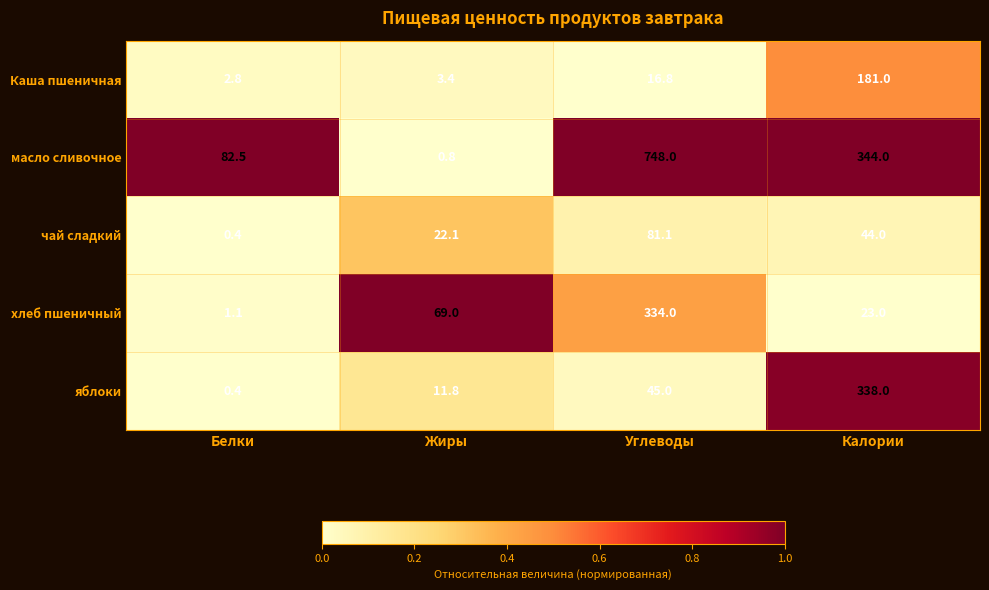

Reading left to right, list all the values displayed in this chart.

Каша пшеничная: Белки=2.8	Жиры=3.4	Углеводы=16.8	Калории=181.0
масло сливочное: Белки=82.5	Жиры=0.8	Углеводы=748.0	Калории=344.0
чай сладкий: Белки=0.4	Жиры=22.1	Углеводы=81.1	Калории=44.0
хлеб пшеничный: Белки=1.1	Жиры=69.0	Углеводы=334.0	Калории=23.0
яблоки: Белки=0.4	Жиры=11.8	Углеводы=45.0	Калории=338.0